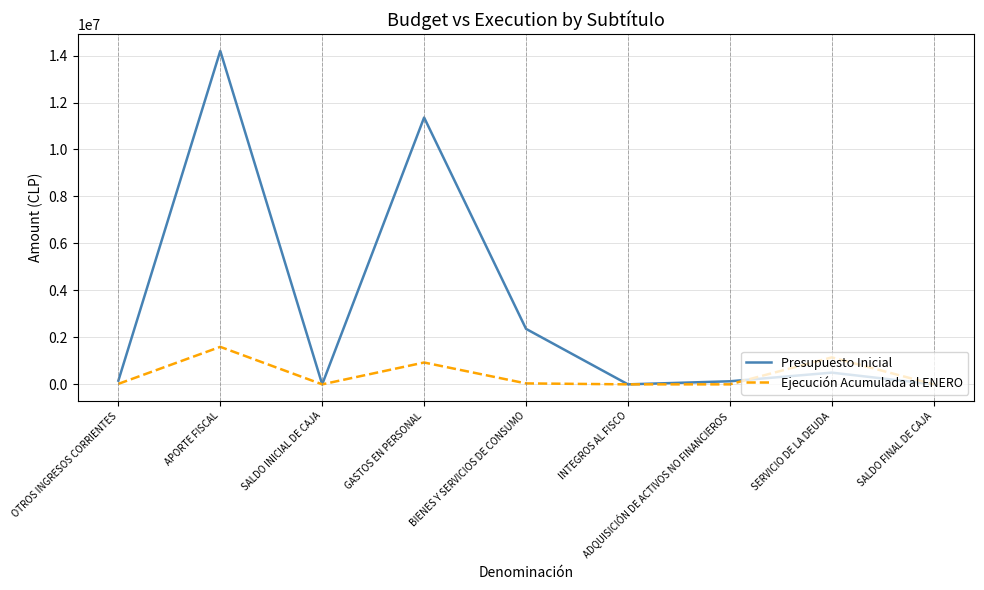

Which series has the widest spread of values?

Presupuesto Inicial